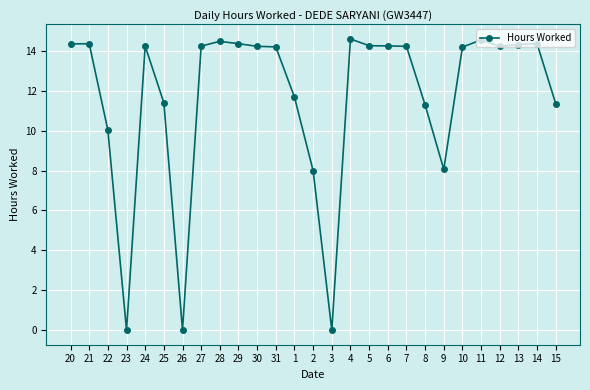

What is the maximum value shown in the chart?

14.6